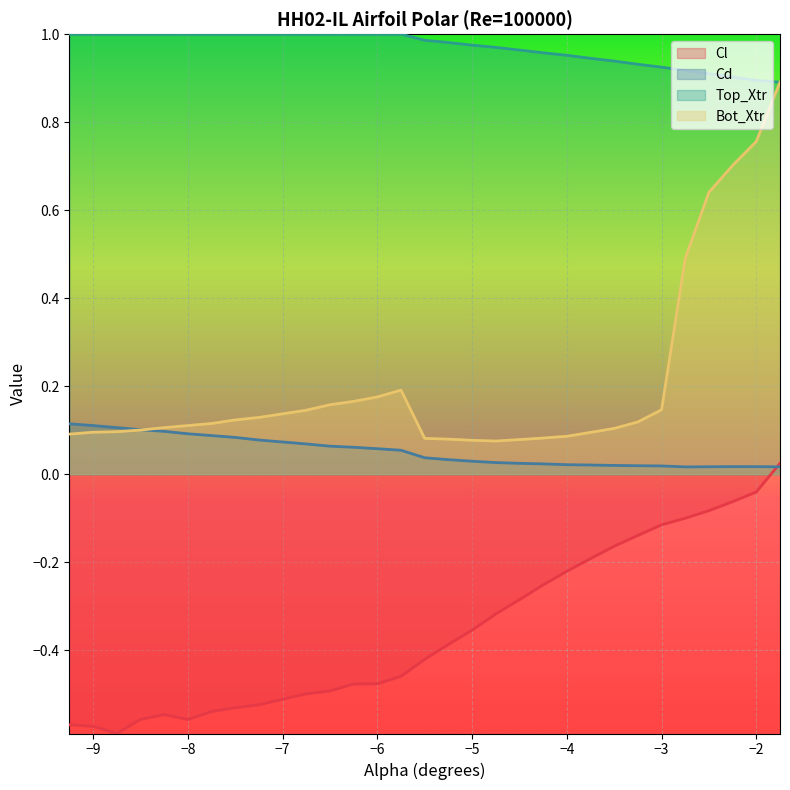

What is the maximum value shown in the chart?

1.0